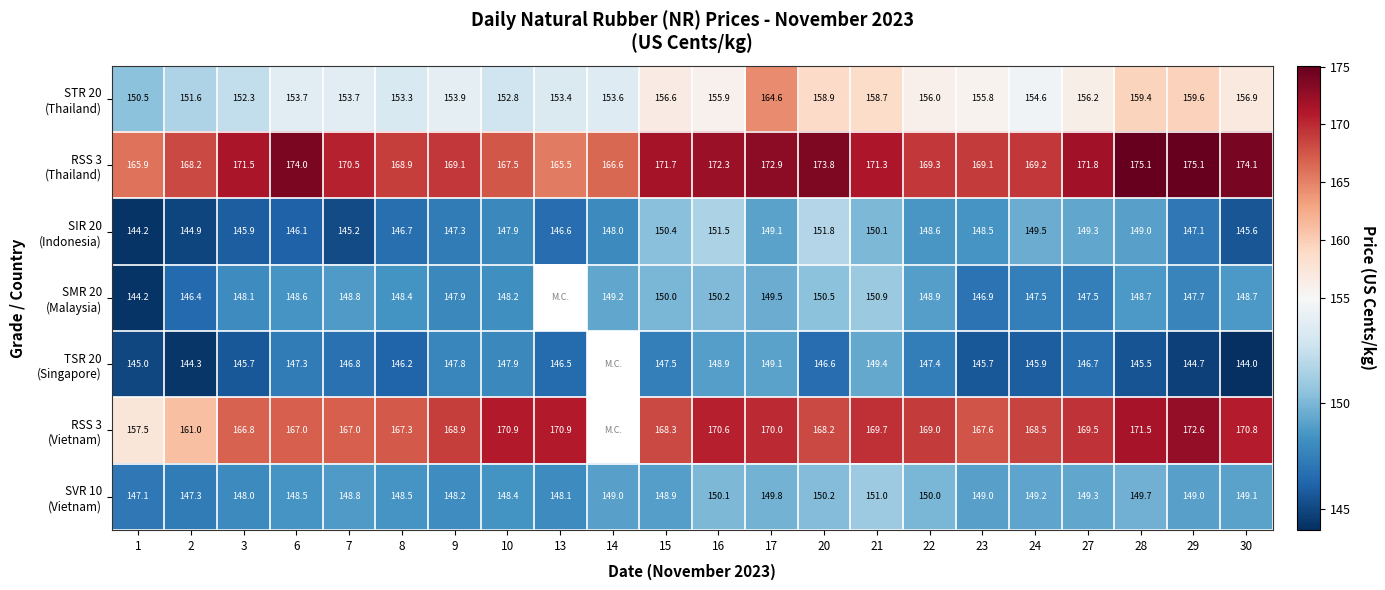

Is the value of SIR 20 (Indonesia) at 2 greater than the value of SVR 10 (Vietnam) at 23?

No